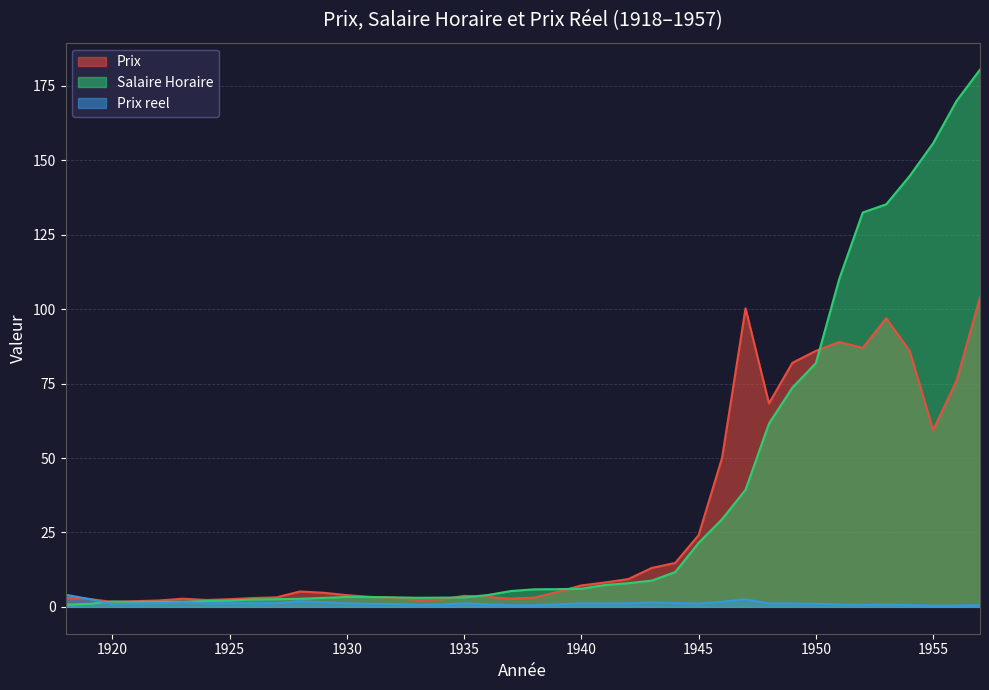

At which label does Salaire Horaire first exceed 5?

1937